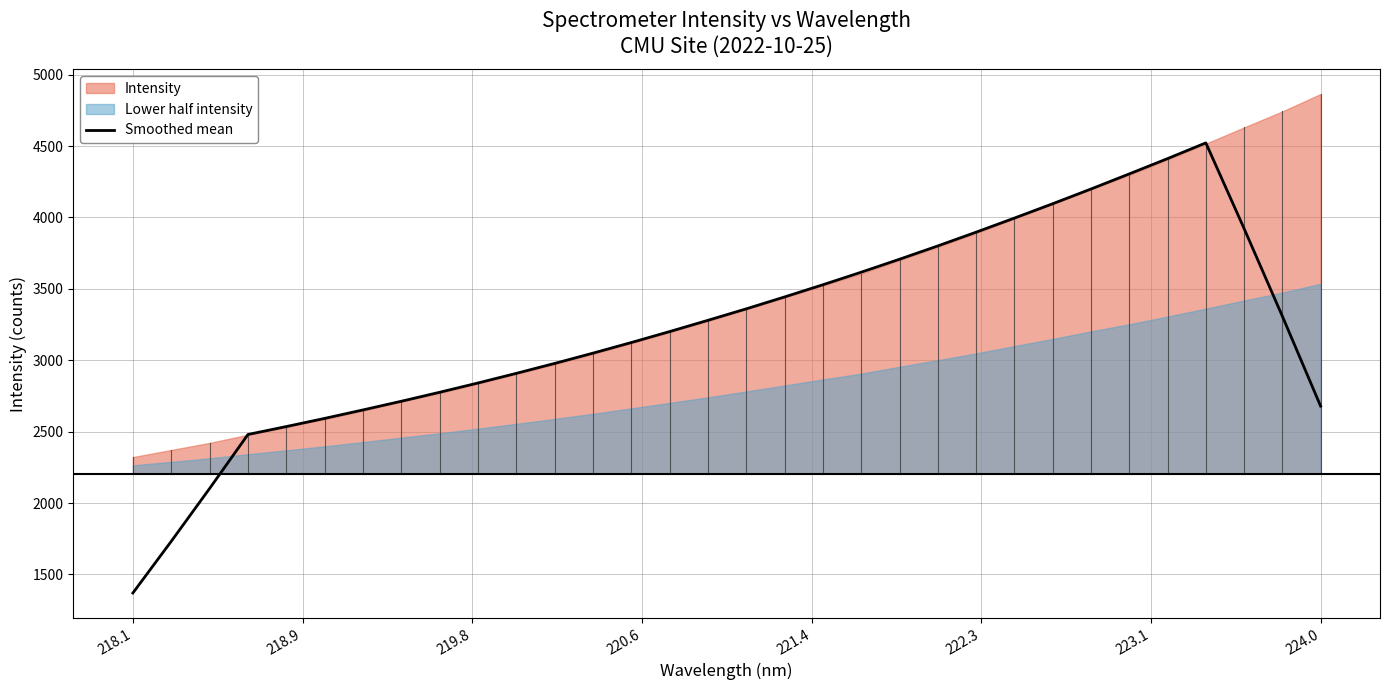

How many interior local peaks (higher than both neighbors) does the data have?

1